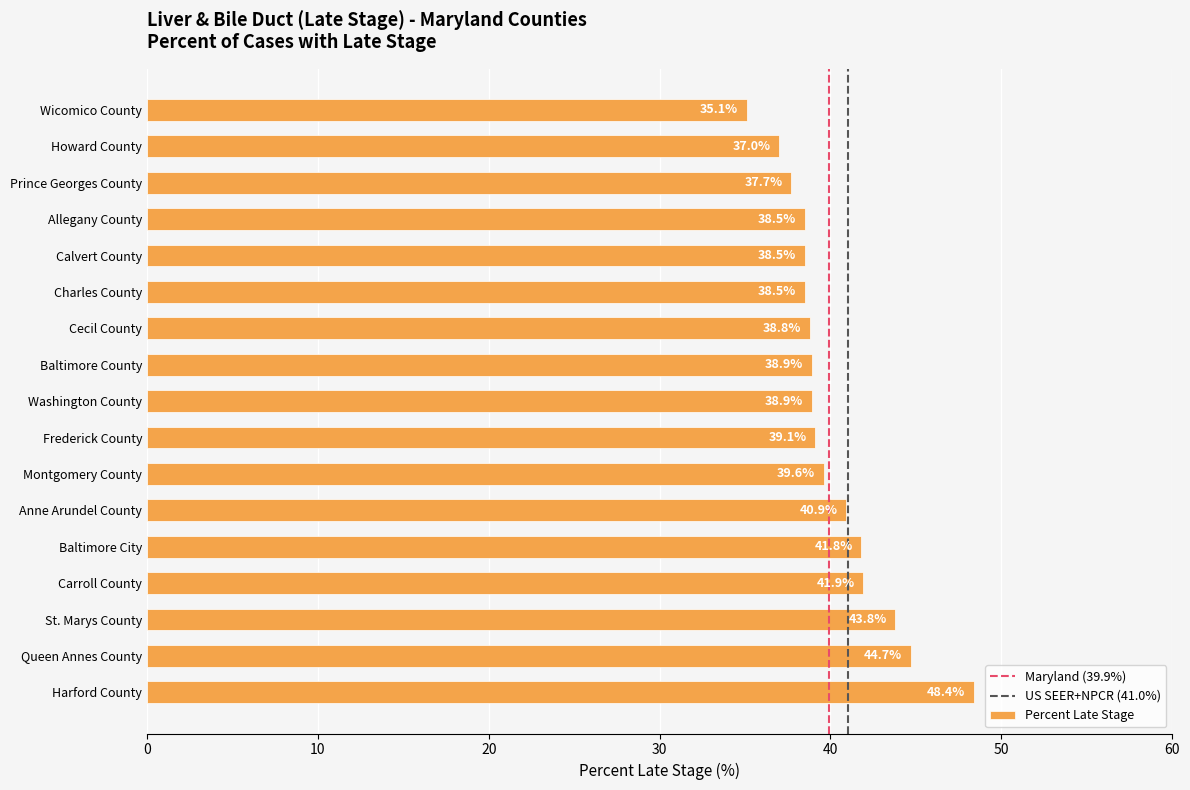

True or false: the data shows 69.7 at Frederick County.

False